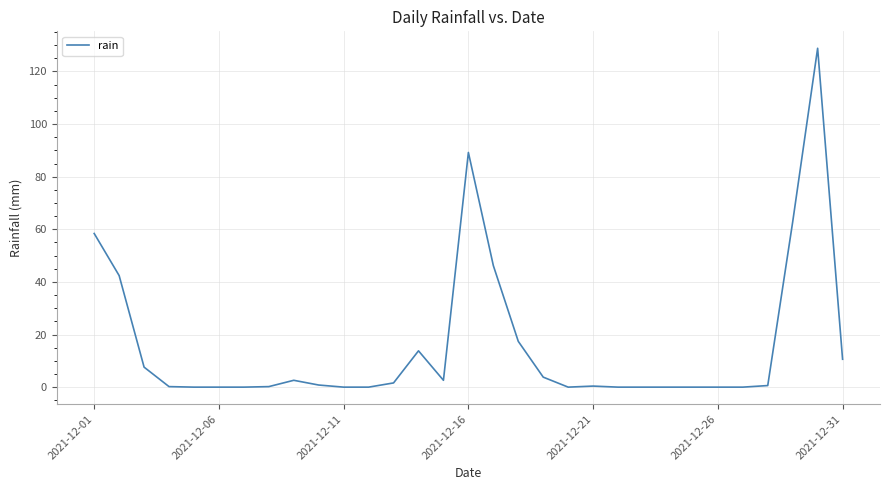

What is the difference between the maximum and minimum values?

128.8